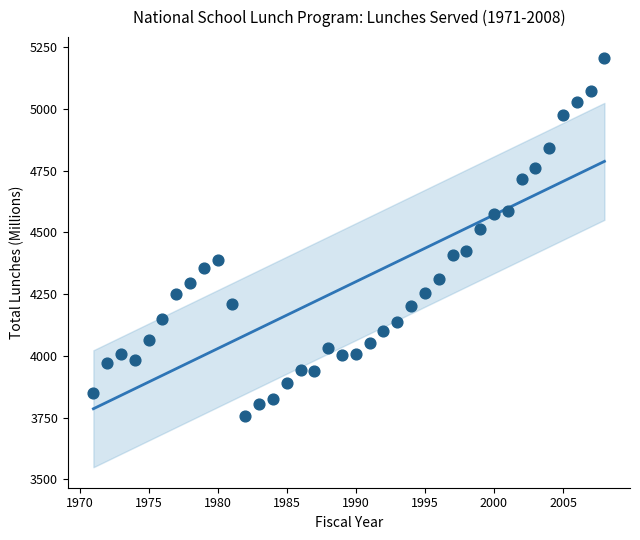

What Y value in the scatter plot is closest to 4481?

4513.6